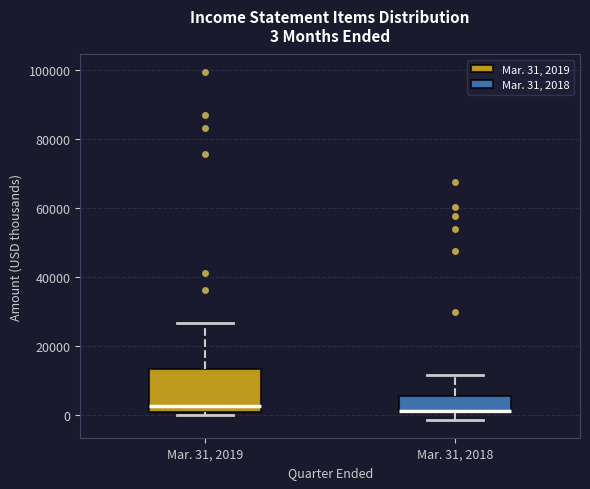

Which box is the tallest, from its lower edge to its upper edge?

Mar. 31, 2019